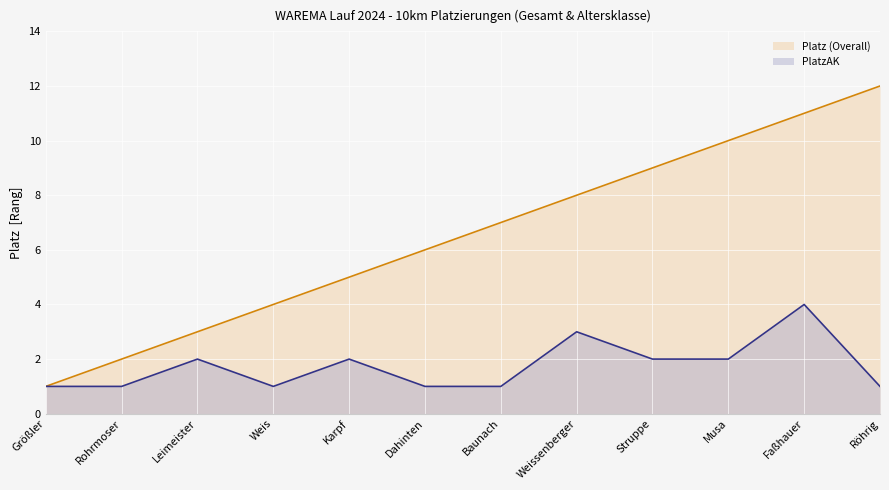

At which category does the chart reach its minimum across all series?

Größler